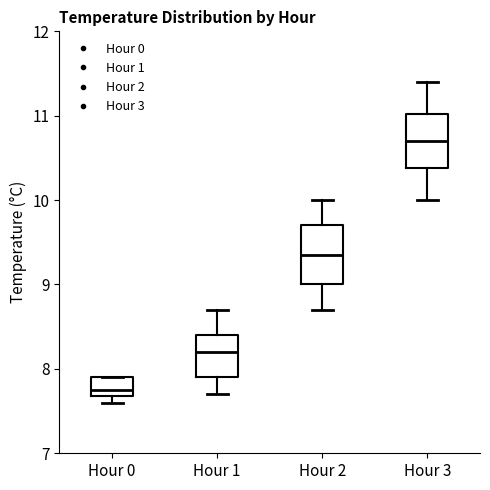

Where is the lower edge of the box for Hour 0 on the y-axis? The values are not printed on the chart, so give them approximately, as read against the axis.

7.7